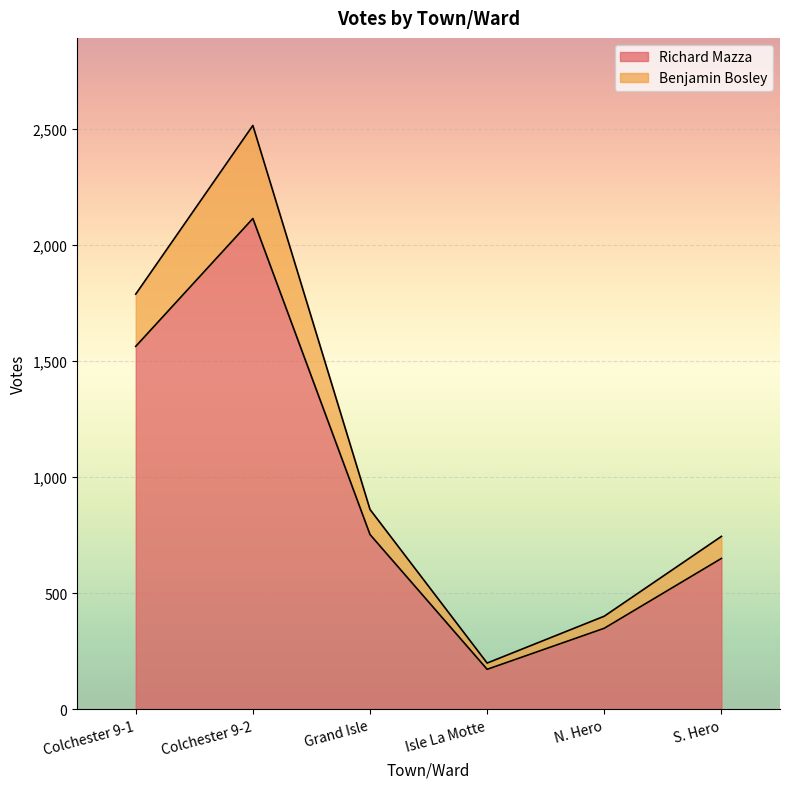

Which category has the lowest value in the Richard Mazza series?

Isle La Motte